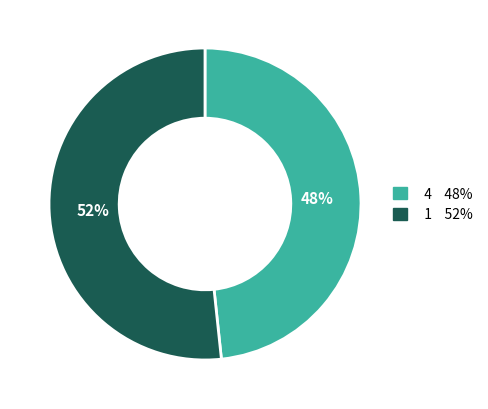

Which has a higher value, 1 or 4?

1